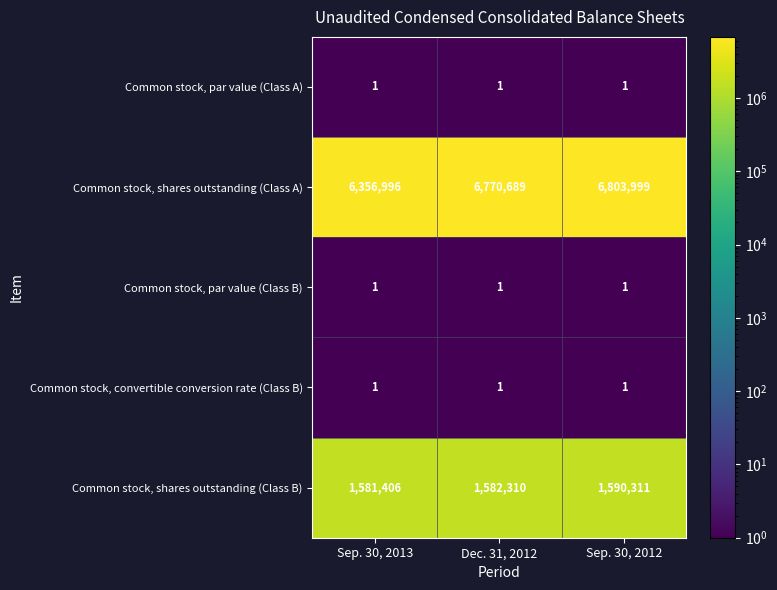

Reading right to left, transcribe all the data shown in this chart.

Common stock, par value (Class A): 1	1	1
Common stock, shares outstanding (Class A): 6803999	6770689	6356996
Common stock, par value (Class B): 1	1	1
Common stock, convertible conversion rate (Class B): 1	1	1
Common stock, shares outstanding (Class B): 1590311	1582310	1581406